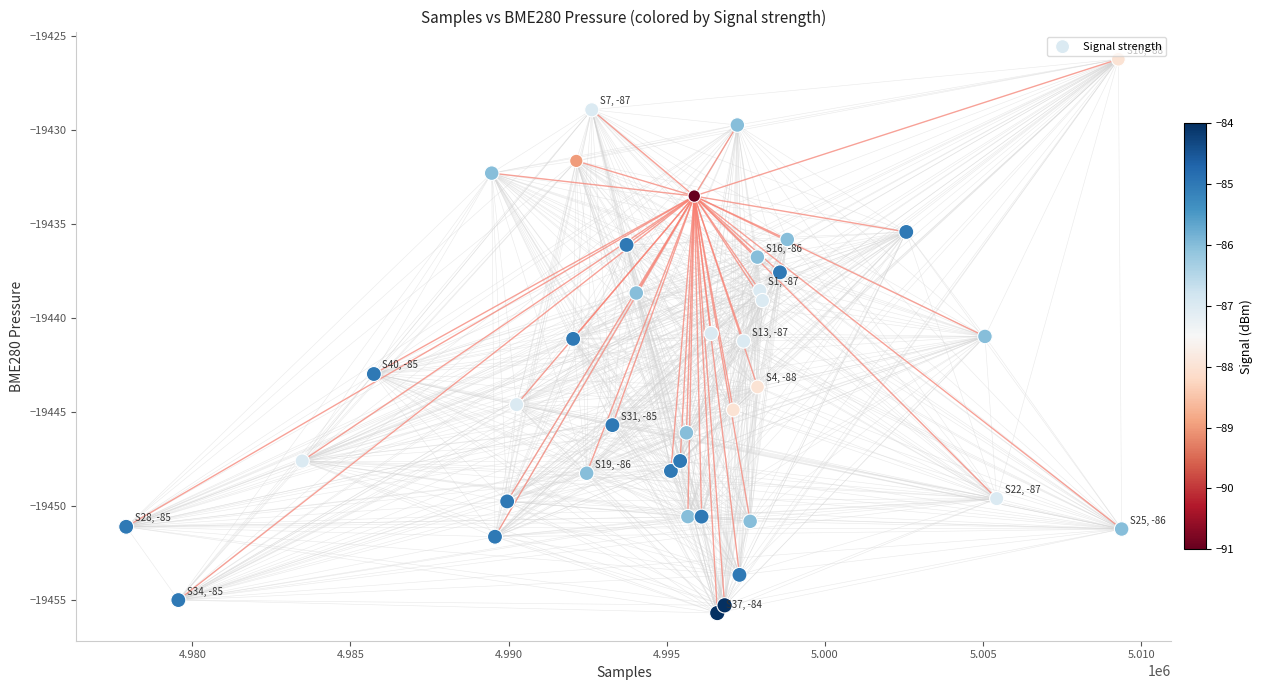

What is the range of X values (max minus min)?

31467.0